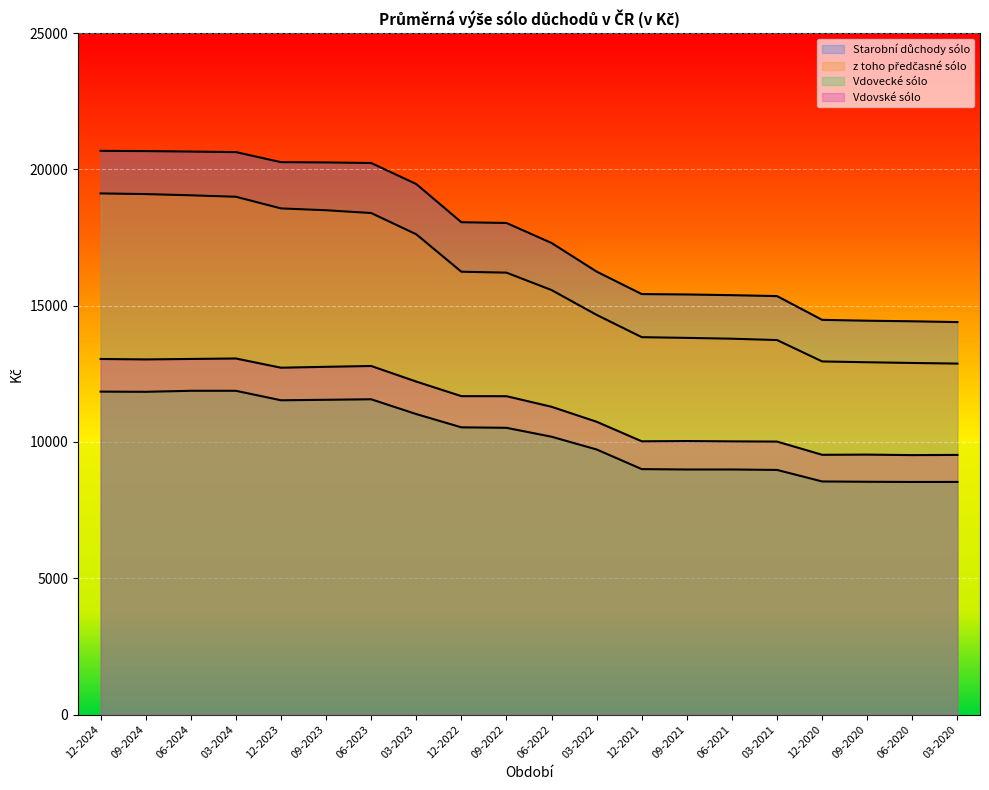

How many categories are shown in the chart?

20